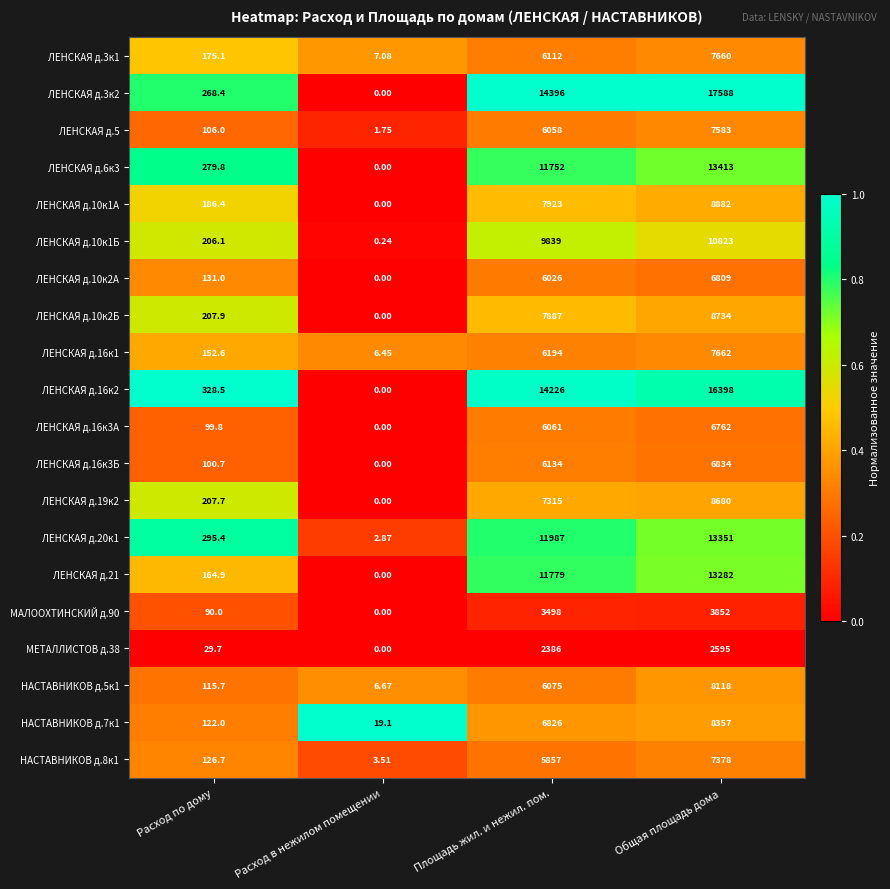

Where is ЛЕНСКАЯ д.19к2 nearest to the value 4340?

Площадь жил. и нежил. пом.